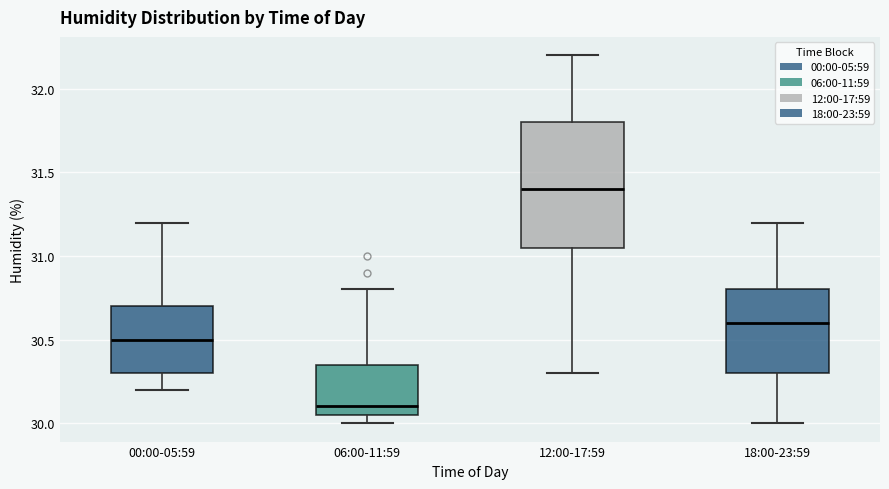

Where does the upper whisker of the box for 06:00-11:59 end on the y-axis? The values are not printed on the chart, so give them approximately, as read against the axis.

30.80